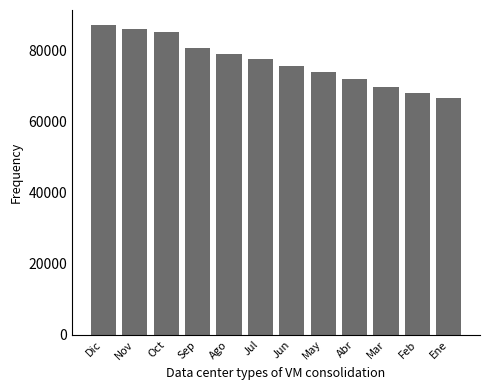

Reading right to left, extract all data points from this chart.

66725	68098	69723	72133	74178	75750	77786	79028	80827	85252	86276	87158